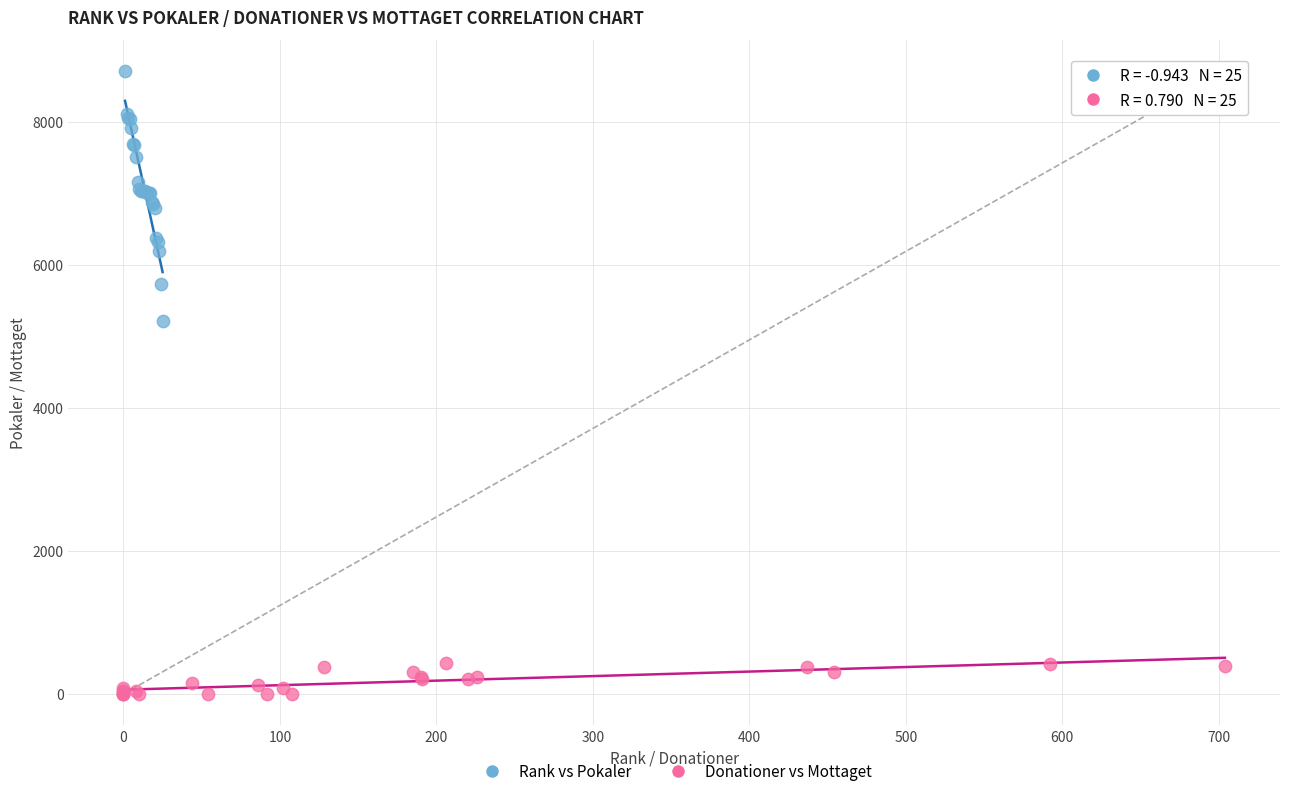

Which series contains the lowest Y value?

Donationer vs Mottaget